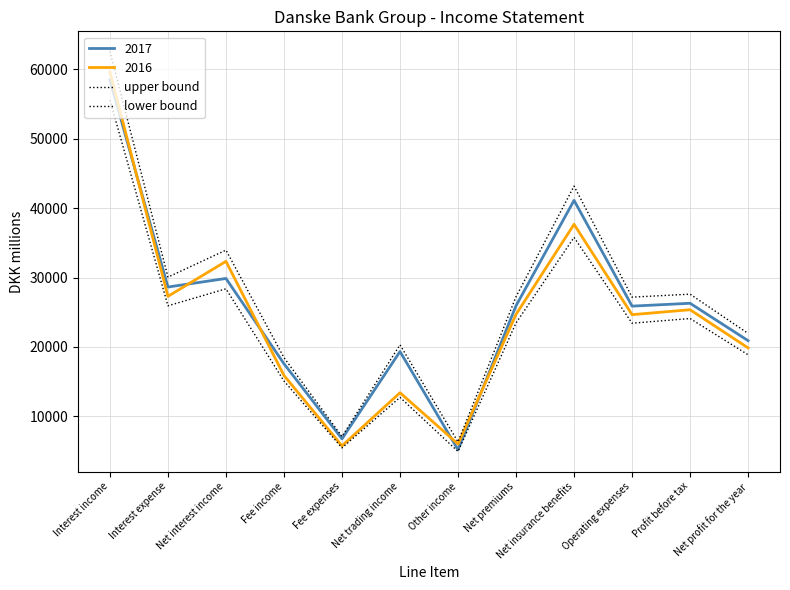

Where is the first local maximum for upper bound?

Net interest income